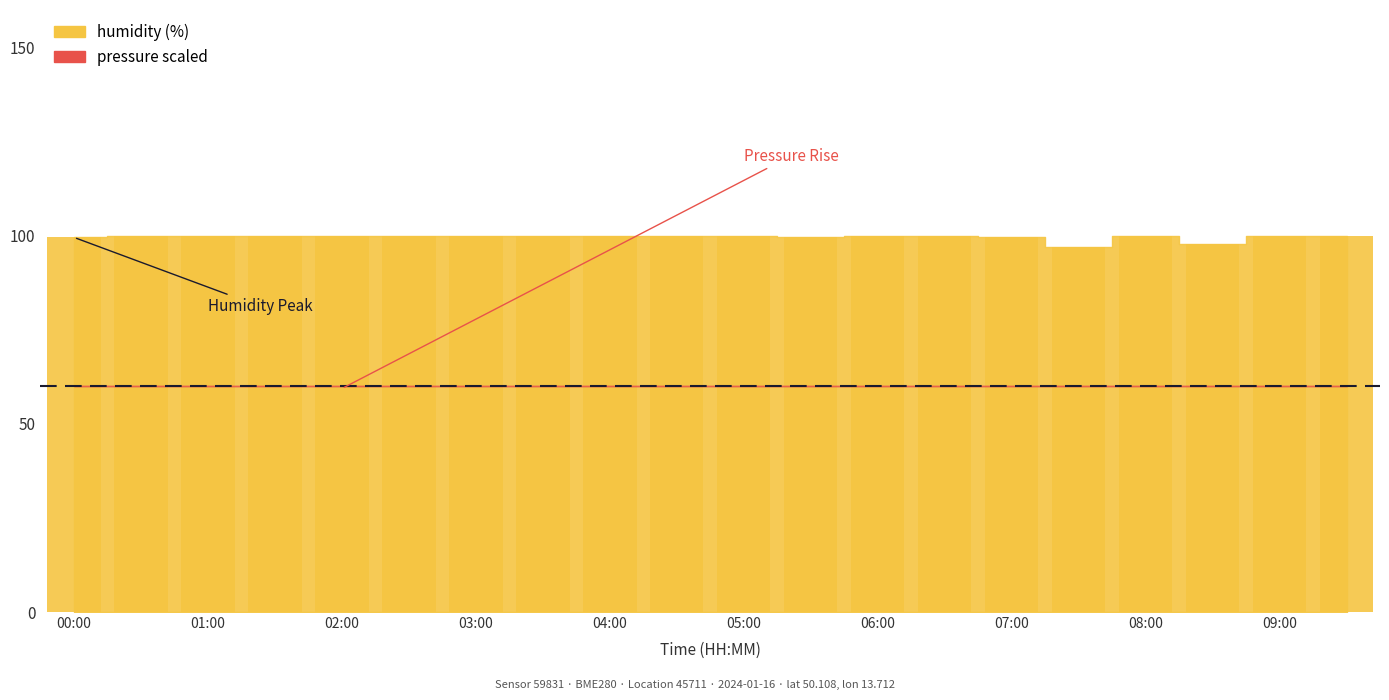

What is the value of the 1st bar from the left?

99.6